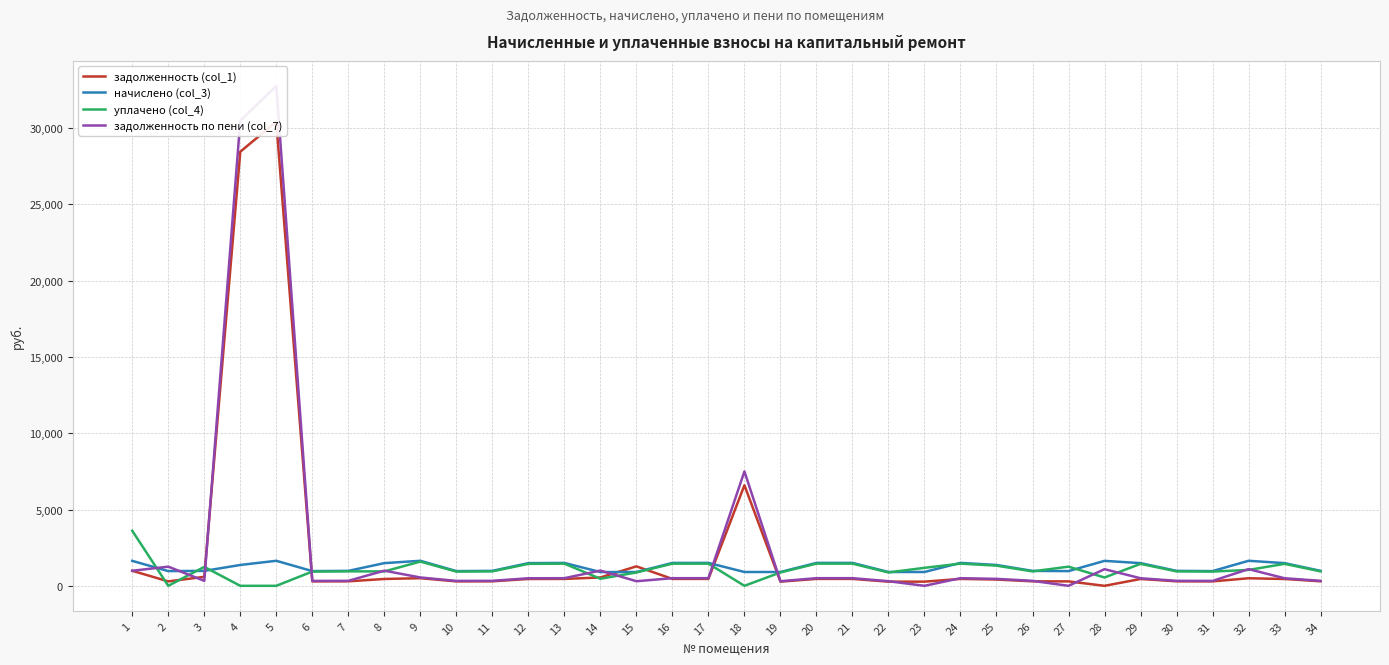

At which category does задолженность по пени (col_7) reach its first local valley?

3